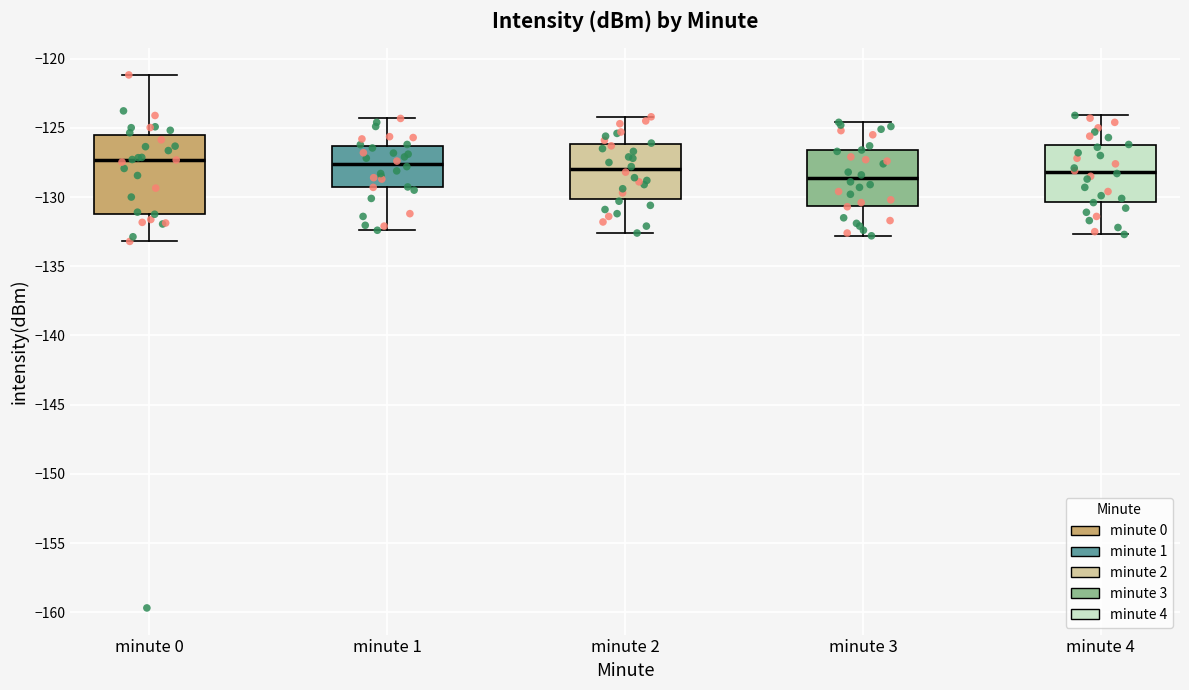

Which box is the tallest, from its lower edge to its upper edge?

minute 0